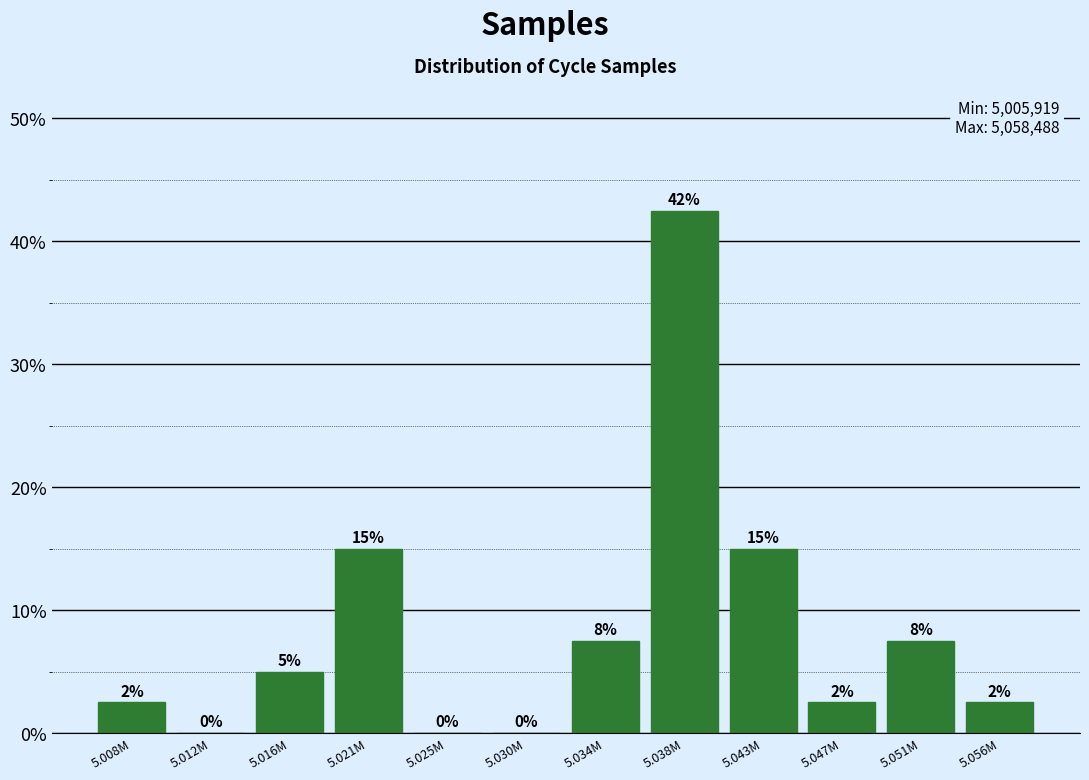

At which category does the chart reach its peak across all series?

5.038M